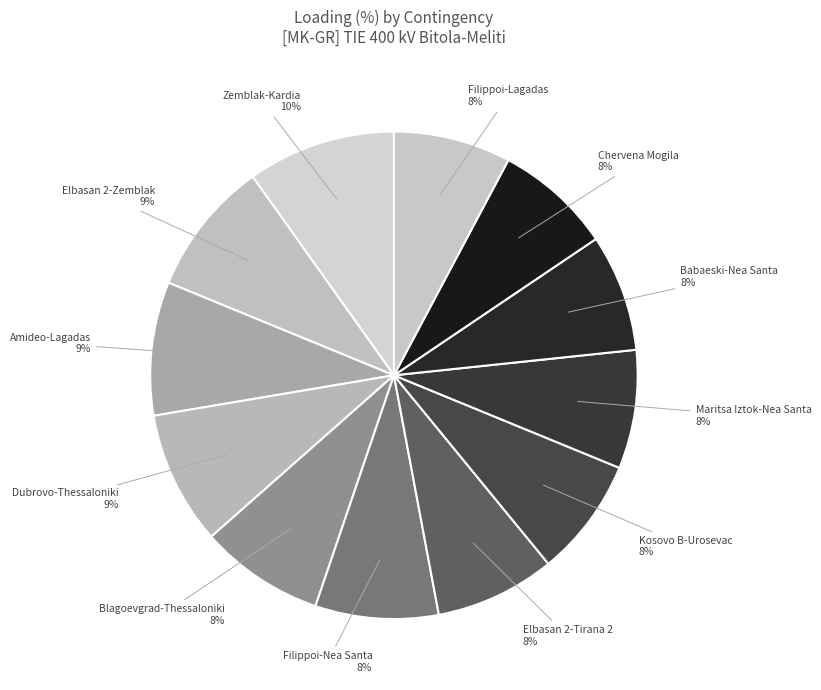

How many slices are in this pie chart?

12